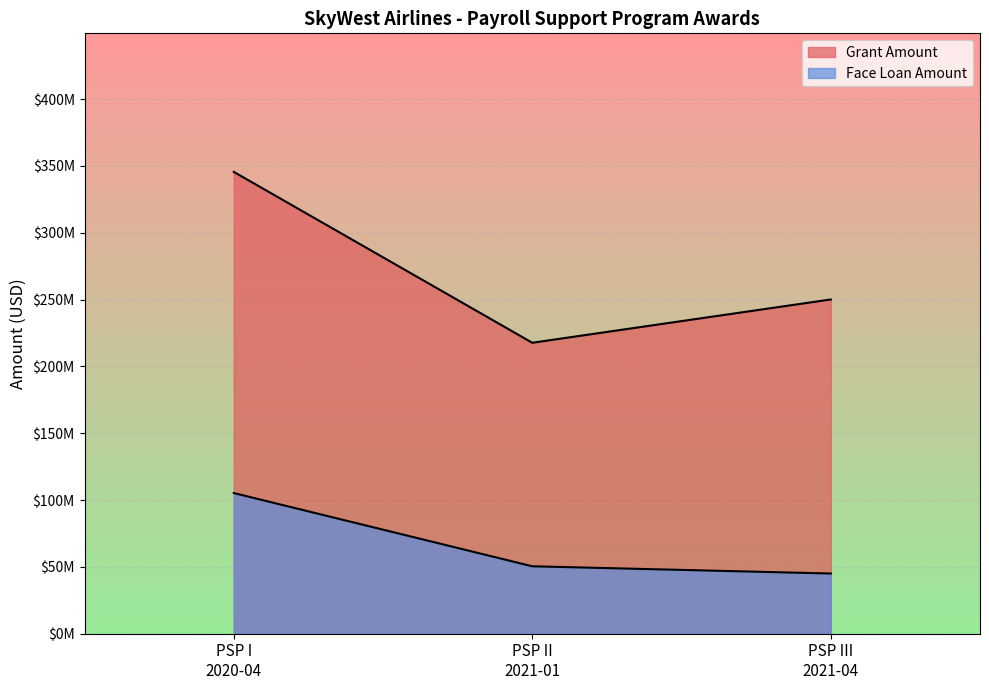

Does the chart display data point markers on the line(s)?

No